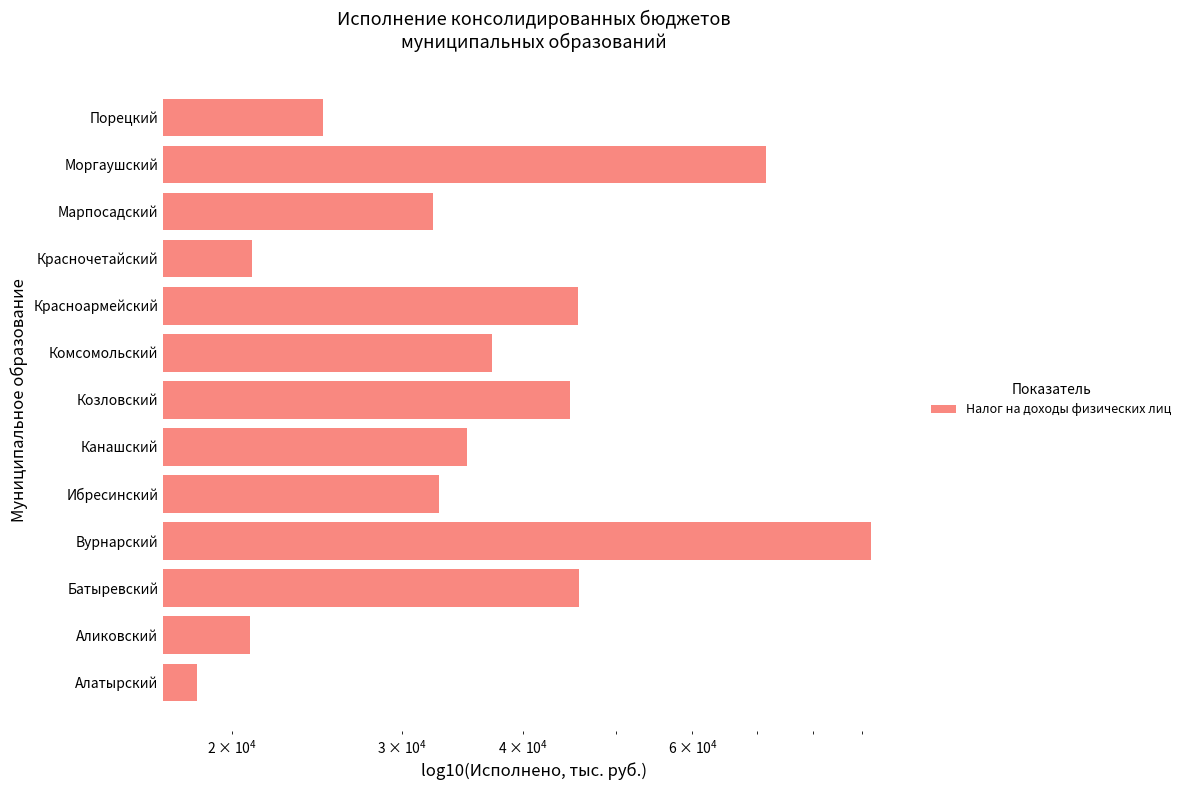

What is the value of the 4th bar from the left?

91904.1